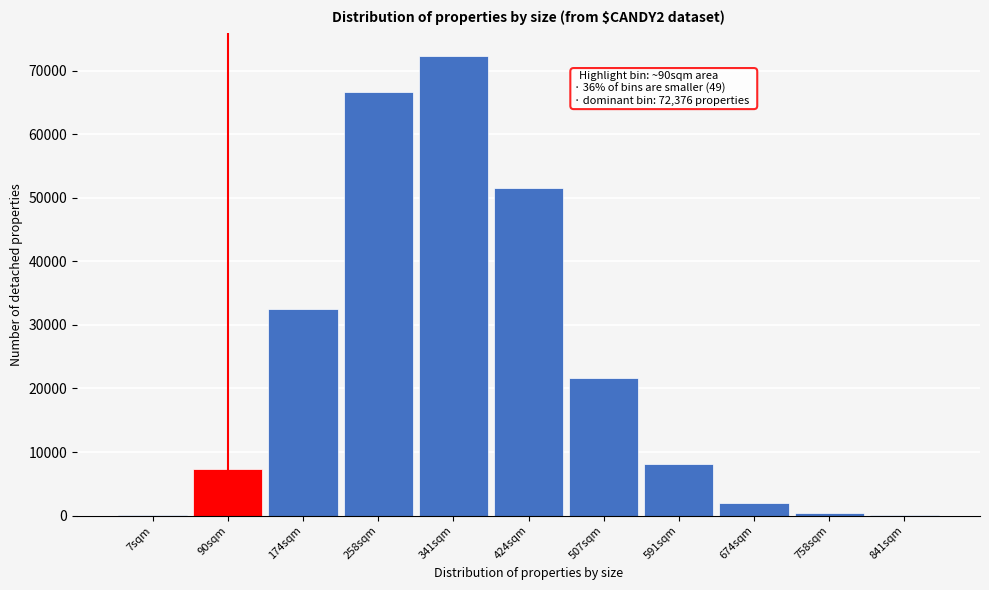

What is the sum of all values?

262755